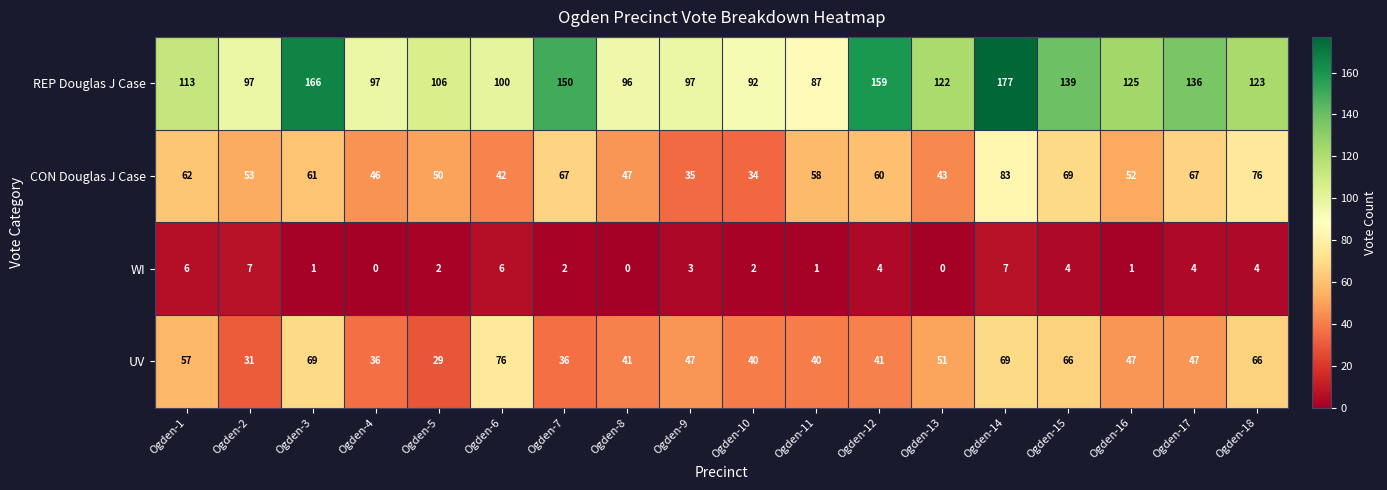

What is the sum of all WI values?

54